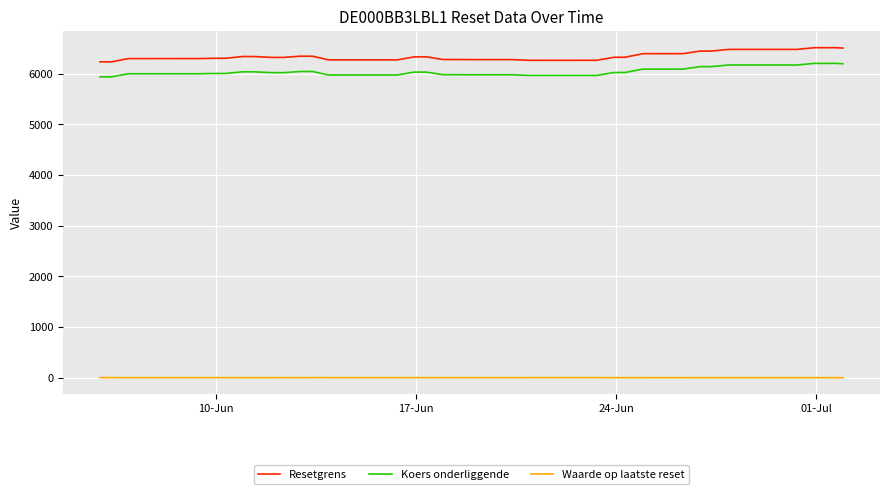

What is the sum of all Waarde op laatste reset values?

74.7